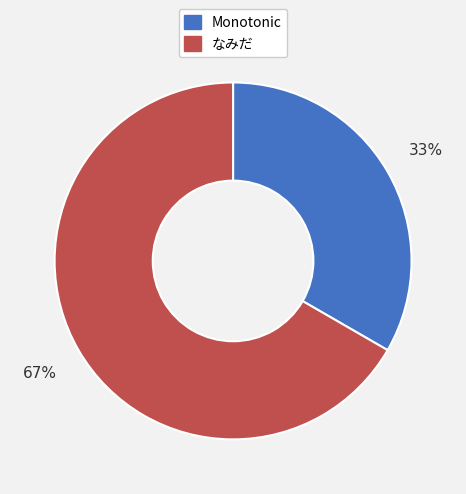

What is the ratio of the value at Monotonic to the value at なみだ?

0.5